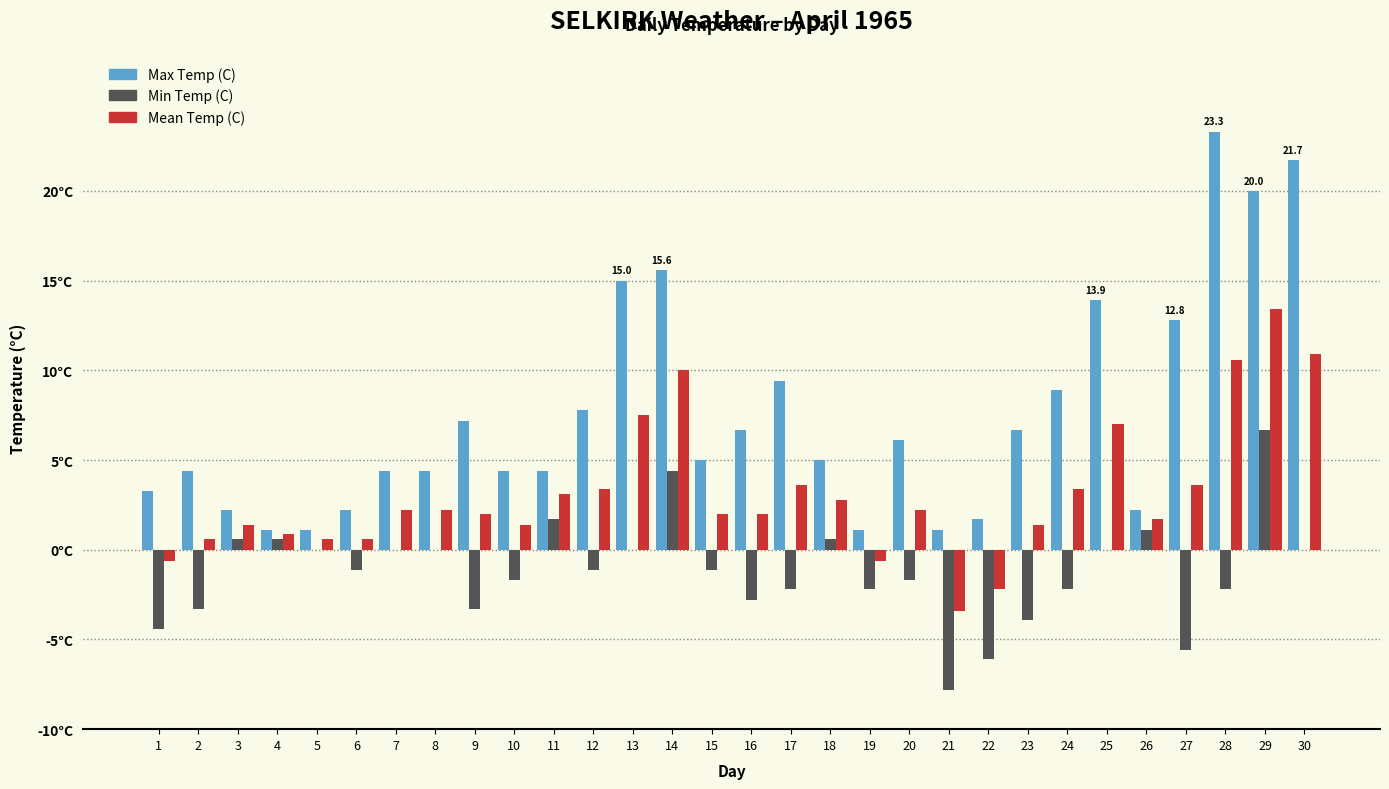

At which label does Max Temp (C) first exceed 5?

9